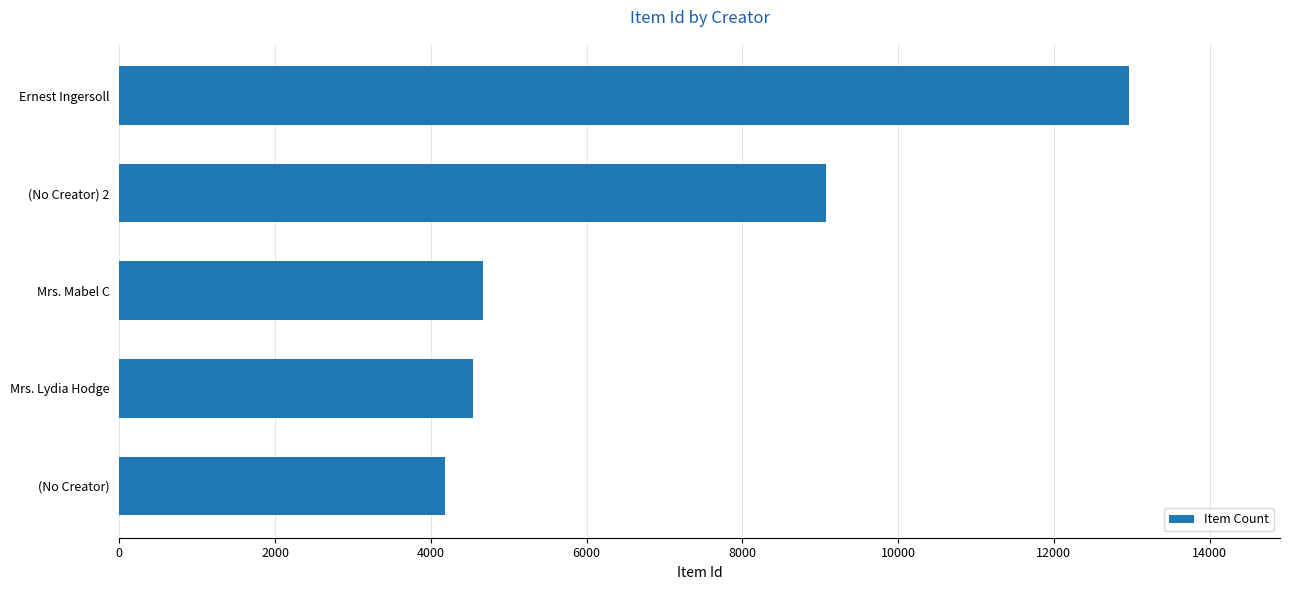

Rank the categories by value from highest to lowest.

Ernest Ingersoll, (No Creator) 2, Mrs. Mabel C, Mrs. Lydia Hodge, (No Creator)